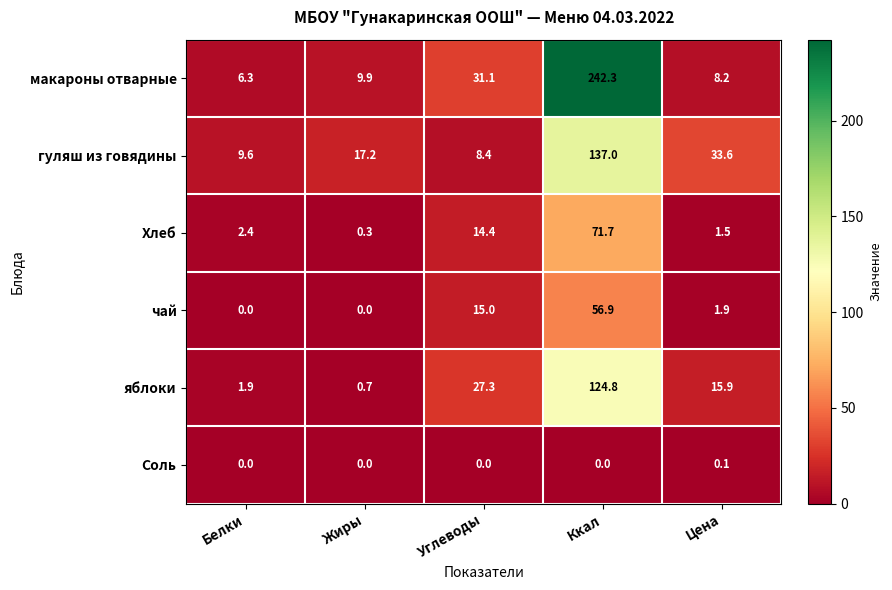

How many values in Соль are above zero?

1